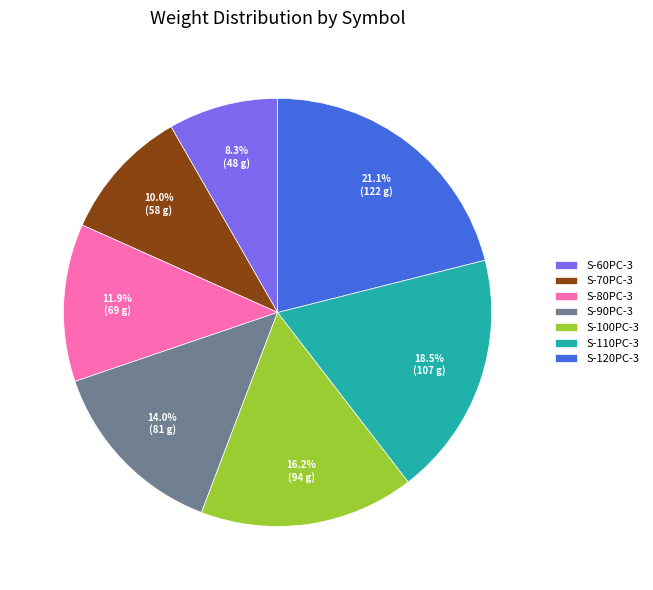

To the nearest percent, what portion does S-80PC-3 represent?

12%